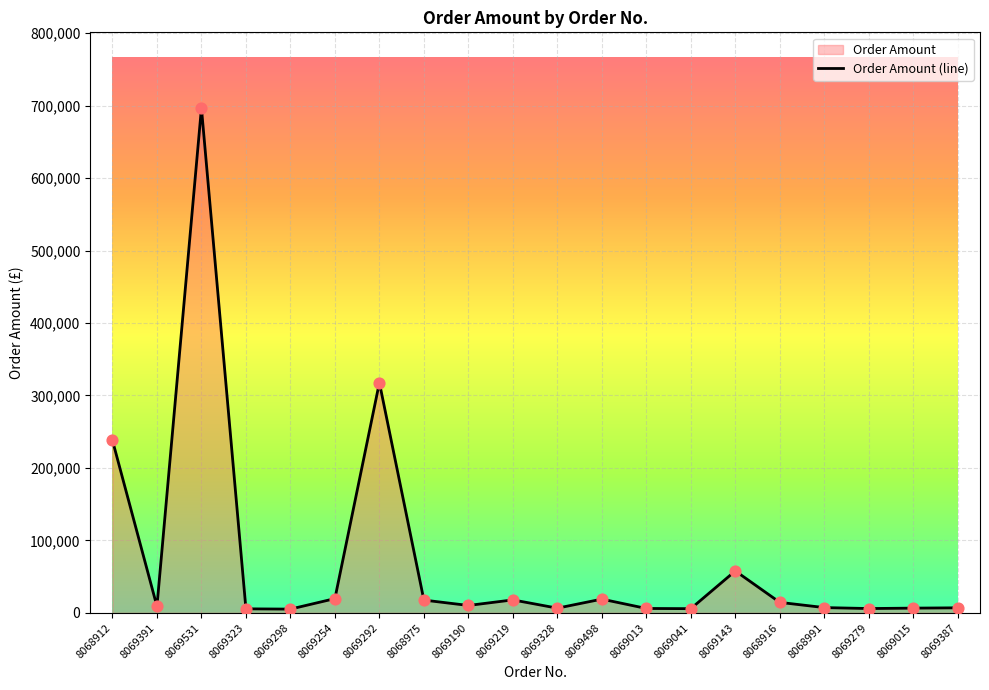

Approximately how many times larger is the value at 8069015 compared to 8069498?

0.3